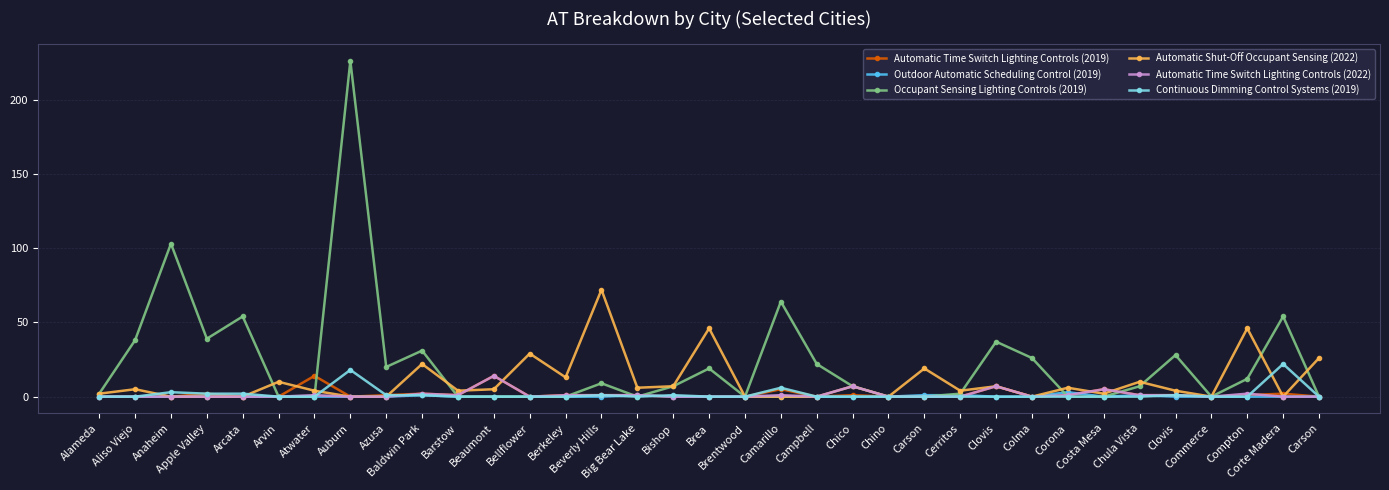

The value of Continuous Dimming Control Systems (2019) at Apple Valley is 2. True or false?

True